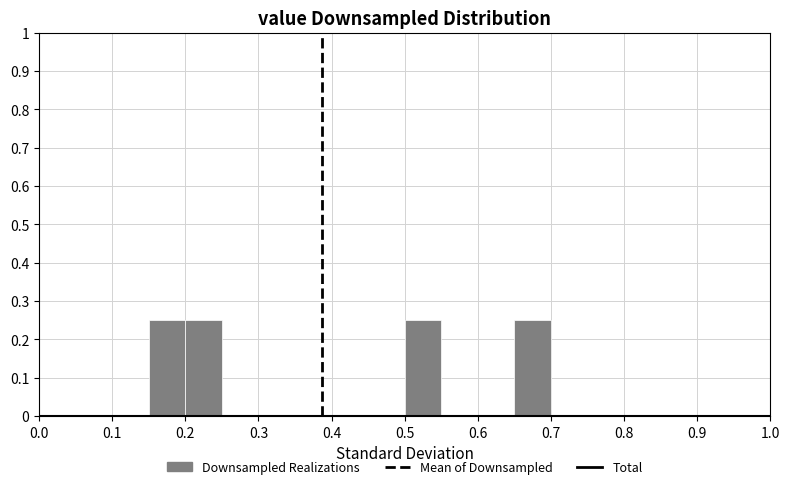

Reading left to right, list every bar in this chart as the range it spans on the x-axis followed by its height. The values are not printed on the chart, so give them approximately, as read against the axis.

0.00 to 0.05: 0
0.05 to 0.10: 0
0.10 to 0.15: 0
0.15 to 0.20: 0.25
0.20 to 0.25: 0.25
0.25 to 0.30: 0
0.30 to 0.35: 0
0.35 to 0.40: 0
0.40 to 0.45: 0
0.45 to 0.50: 0
0.50 to 0.55: 0.25
0.55 to 0.60: 0
0.60 to 0.65: 0
0.65 to 0.70: 0.25
0.70 to 0.75: 0
0.75 to 0.80: 0
0.80 to 0.85: 0
0.85 to 0.90: 0
0.90 to 0.95: 0
0.95 to 1.00: 0